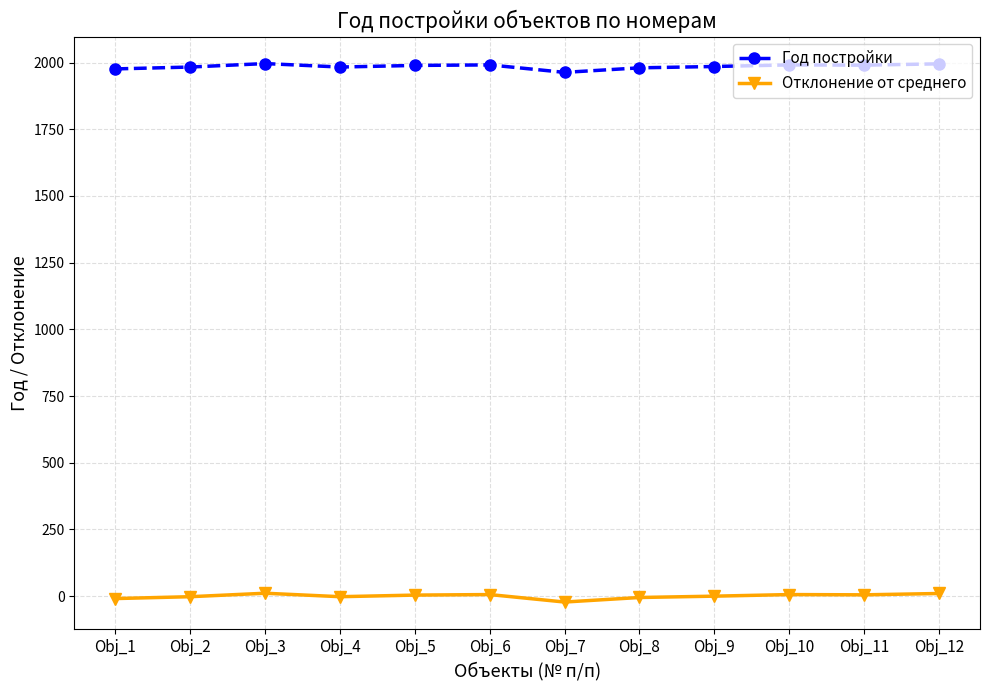

Is the value of Год постройки at Obj_6 greater than the value of Отклонение от среднего at Obj_8?

Yes